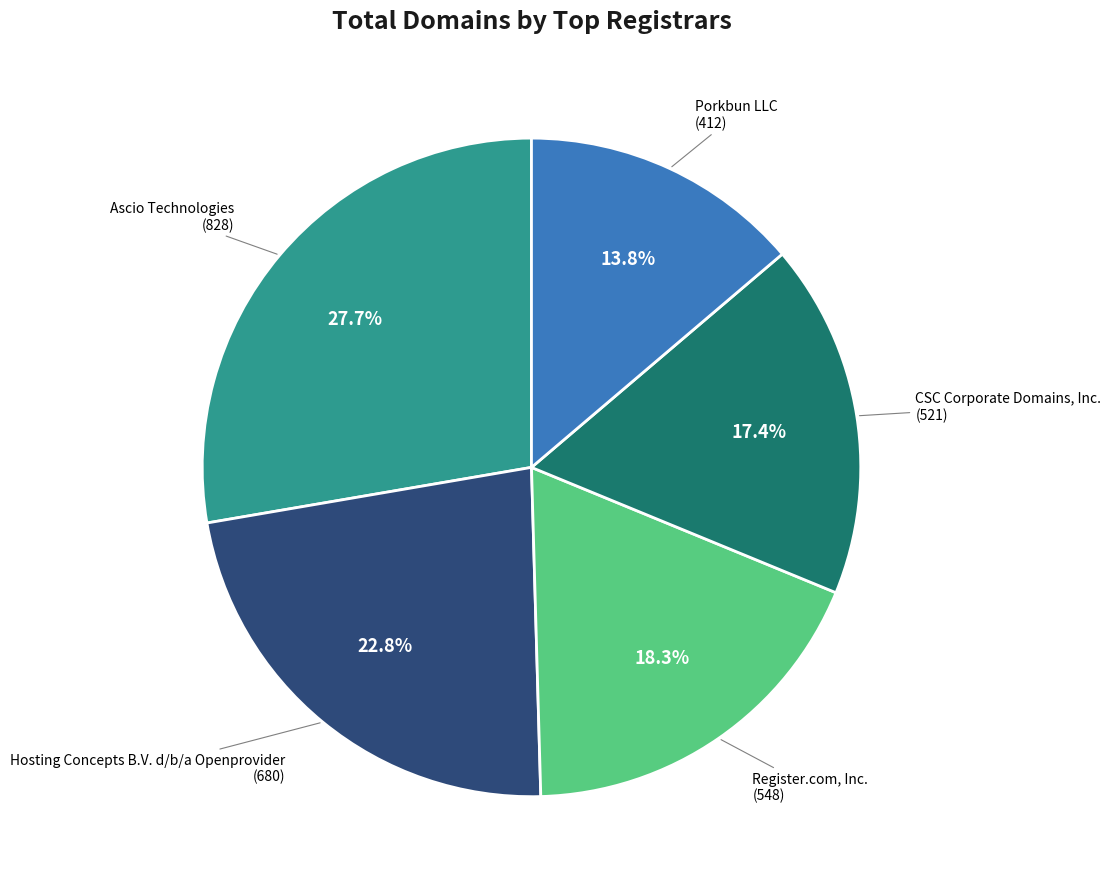

Is there any slice that represents more than half of the pie?

No